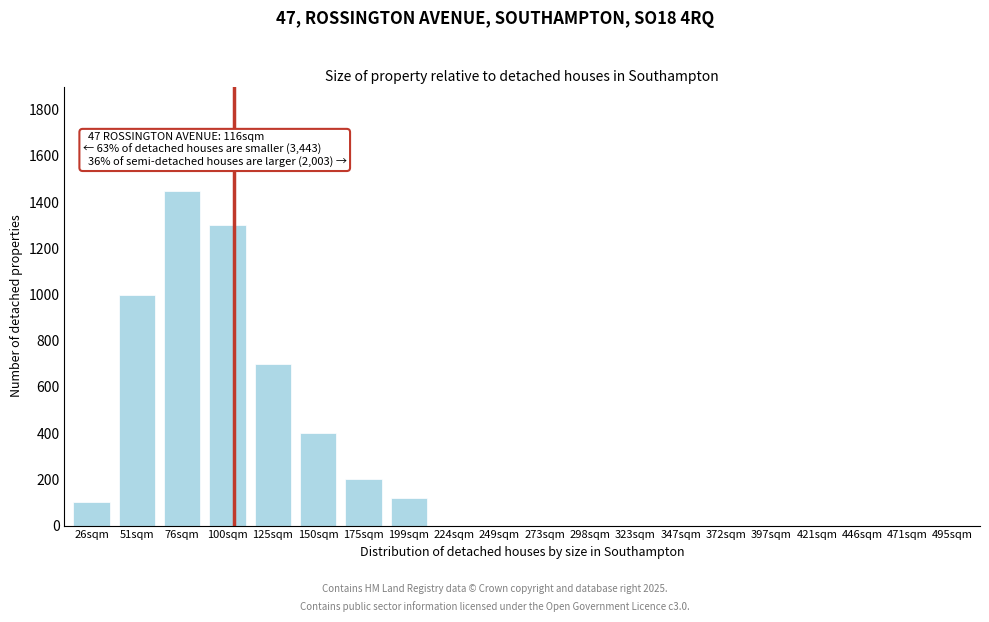

Reading right to left, what are all the values shown in this chart?

495sqm=0	471sqm=0	446sqm=0	421sqm=0	397sqm=0	372sqm=0	347sqm=0	323sqm=0	298sqm=0	273sqm=0	249sqm=0	224sqm=0	199sqm=120	175sqm=200	150sqm=400	125sqm=700	100sqm=1300	76sqm=1450	51sqm=1000	26sqm=100